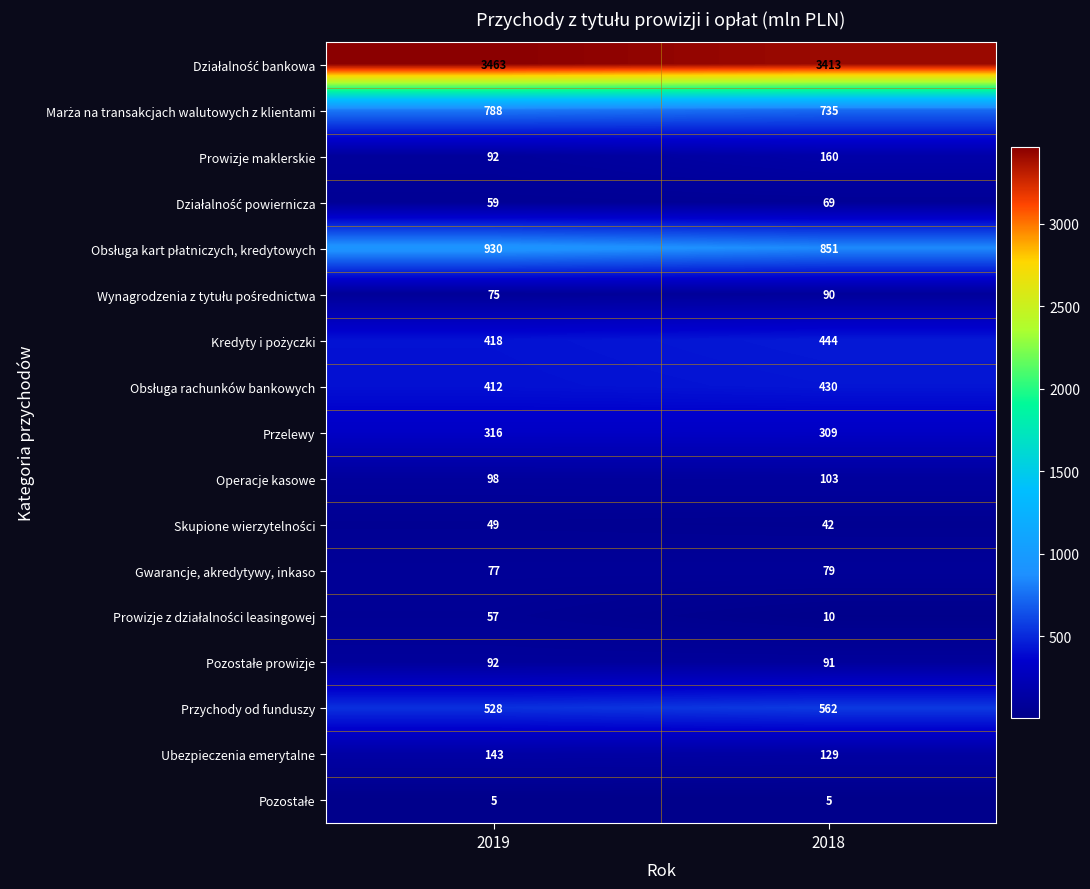

Is the value of Przychody od funduszy at 2018 greater than the value of Gwarancje, akredytywy, inkaso at 2019?

Yes